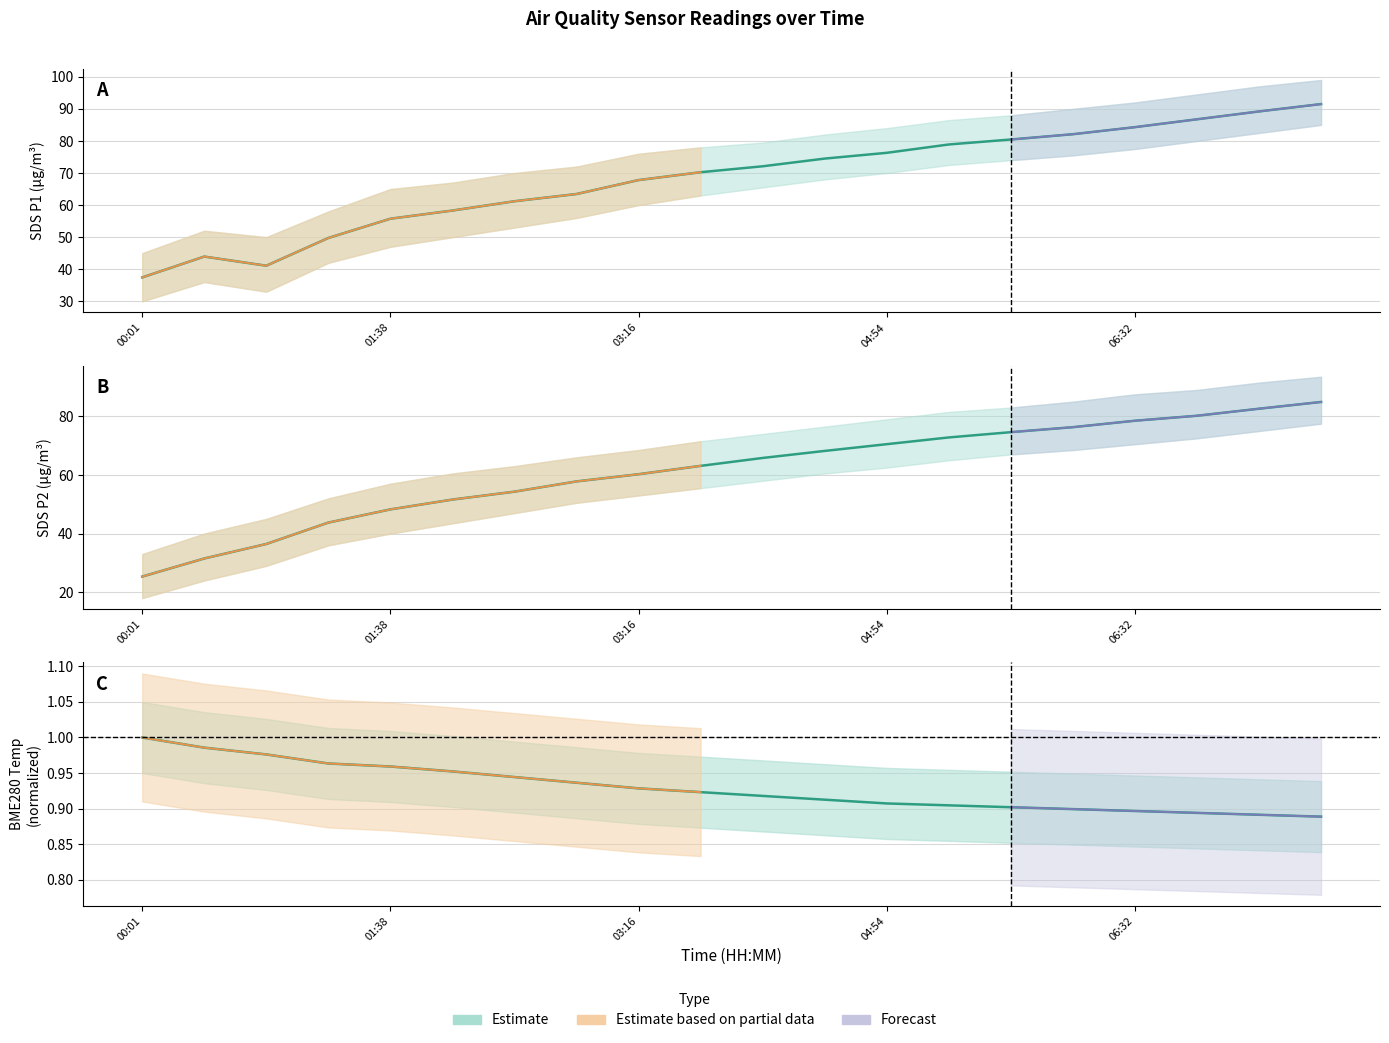

Which series has the largest total across all categories?

SDS_P1